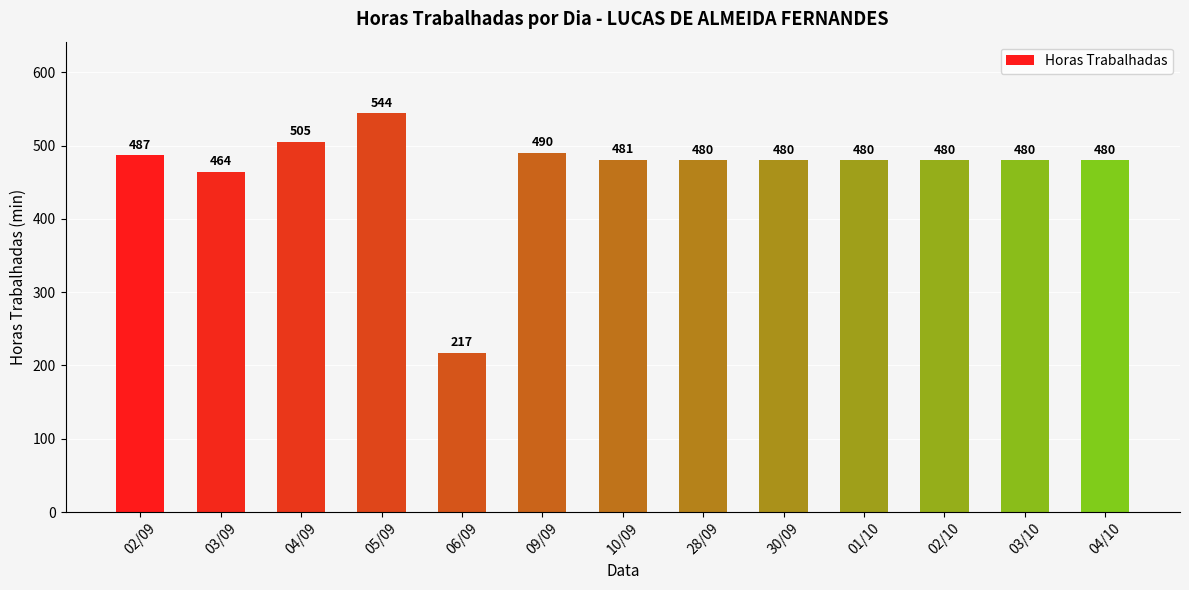

Which category has the highest value across all series?

05/09